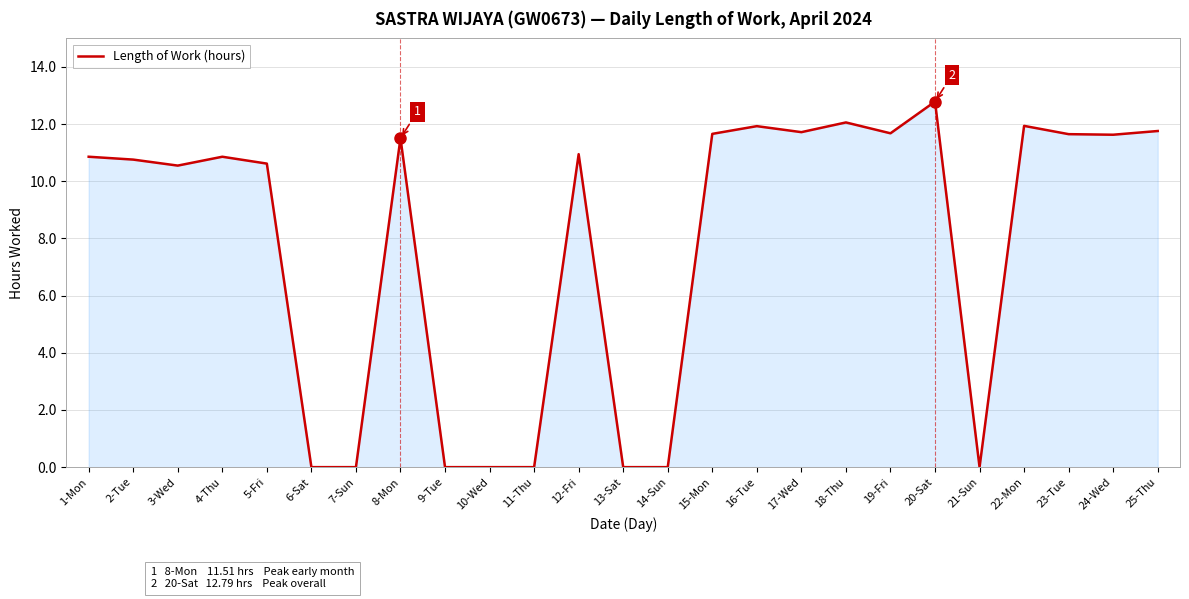

Does the chart have visible grid lines?

Yes